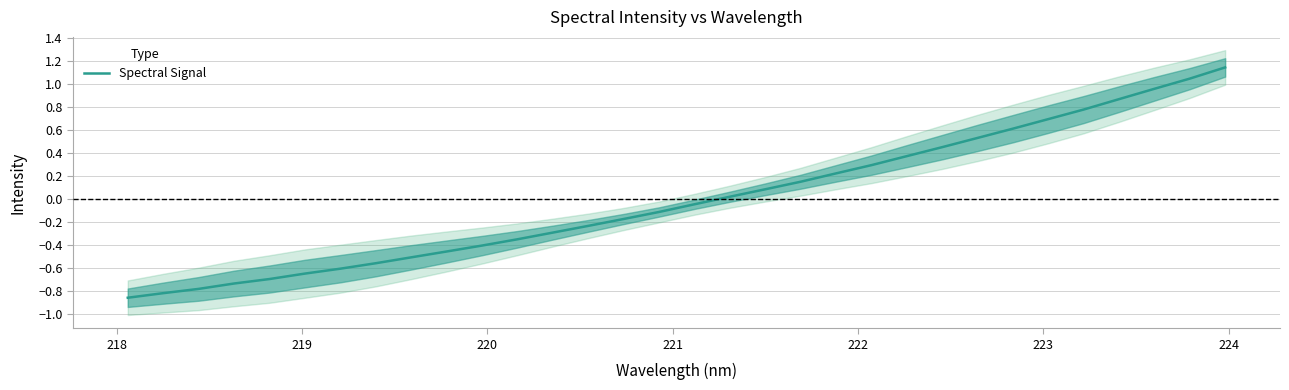

How many categories are shown in the chart?

32